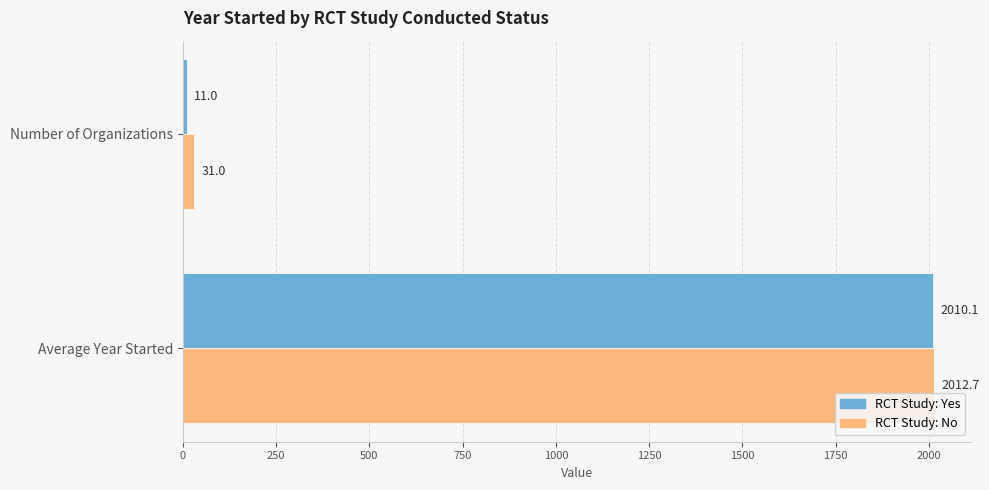

How many categories are shown in the chart?

2